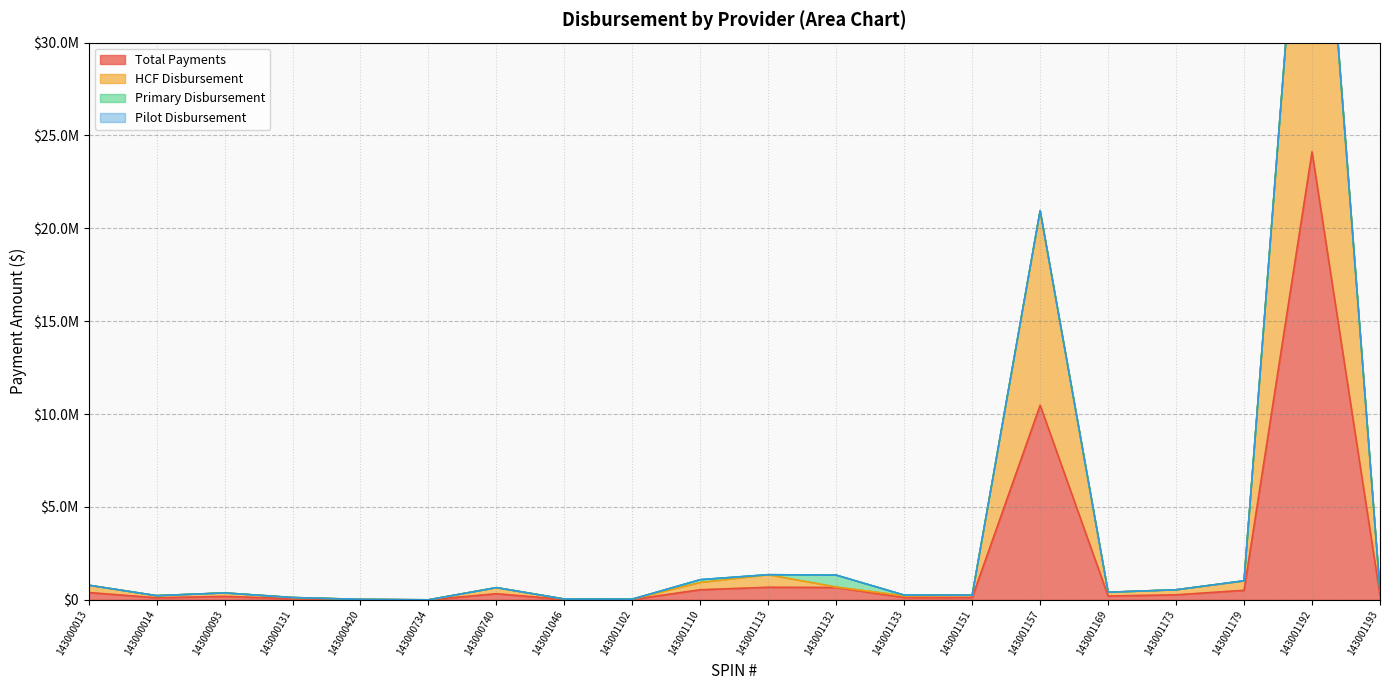

The HCF Disbursement series shows 136501 at 143000740. True or false?

False